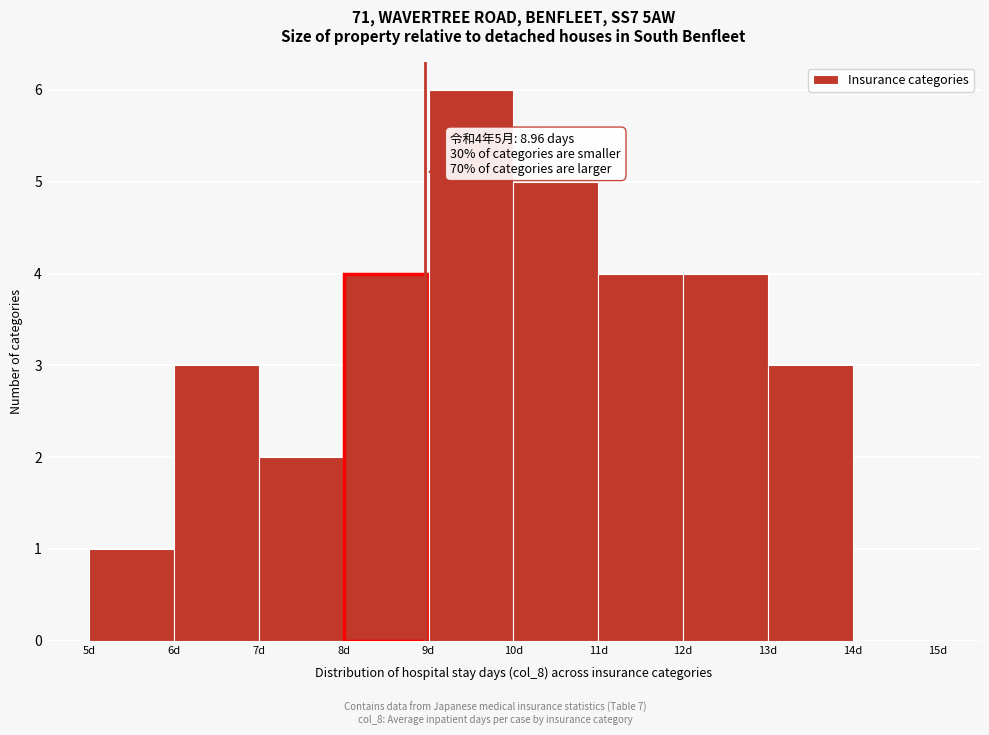

Which range on the x-axis has the tallest bar?

9 to 10